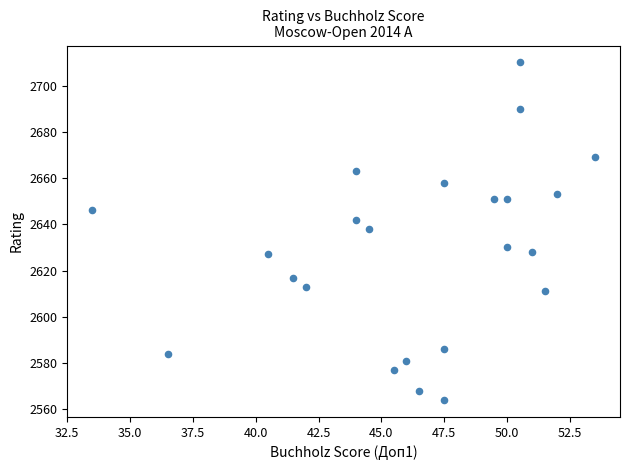

What is the range of Y values (max minus min)?

146